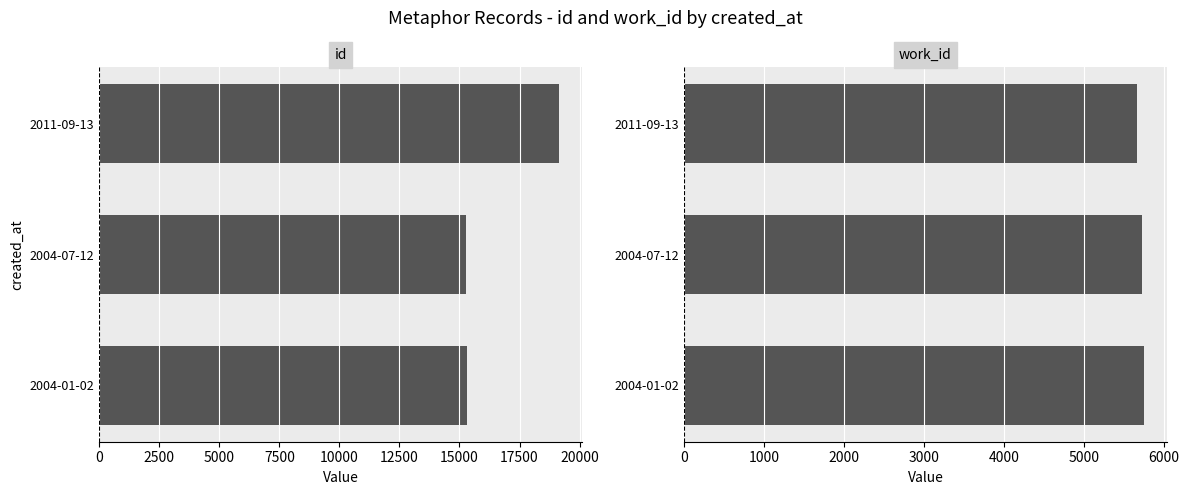

Read the work_id value at 2004-01-02.

5748